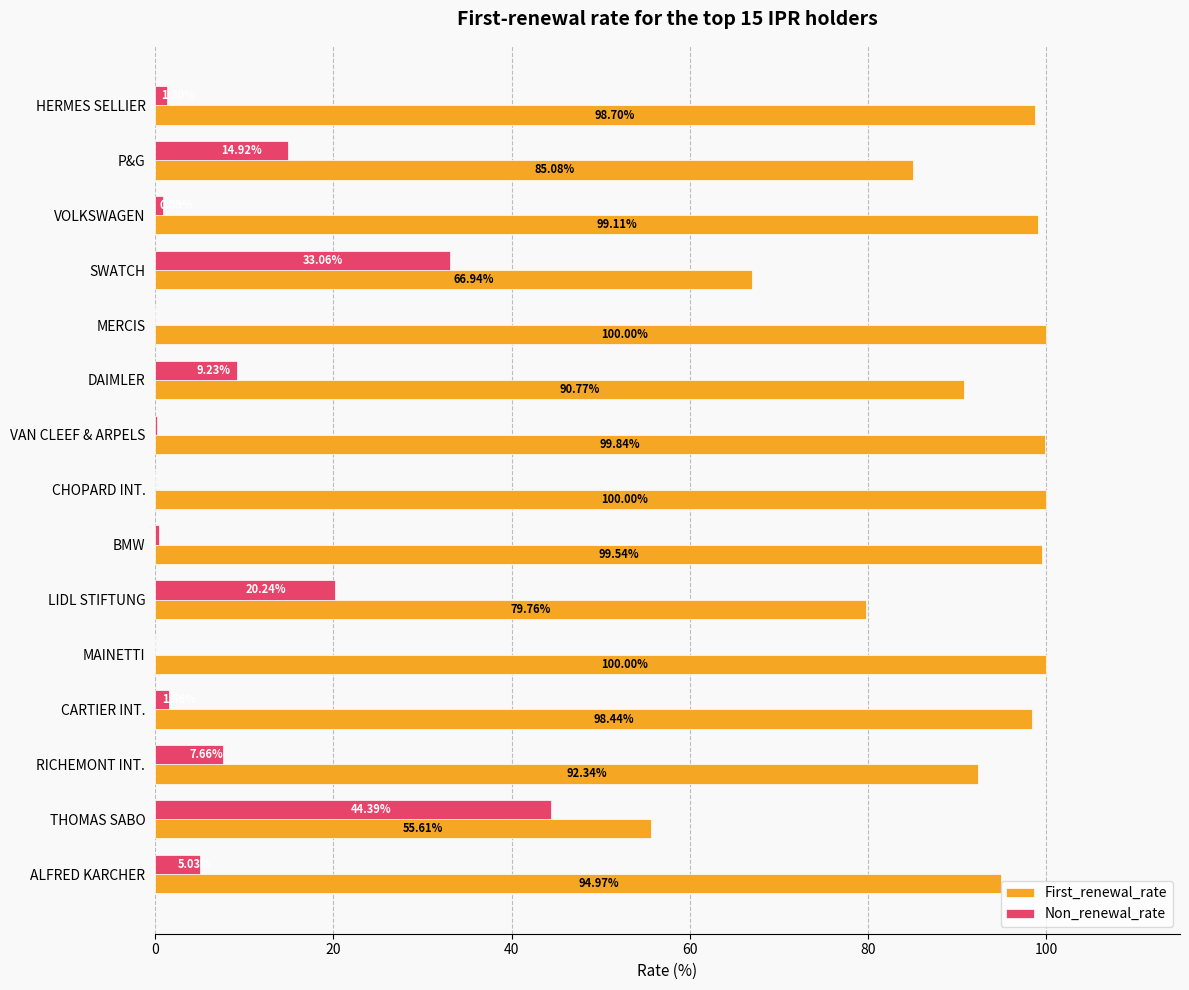

Where is Non_renewal_rate nearest to the value 22?

LIDL STIFTUNG